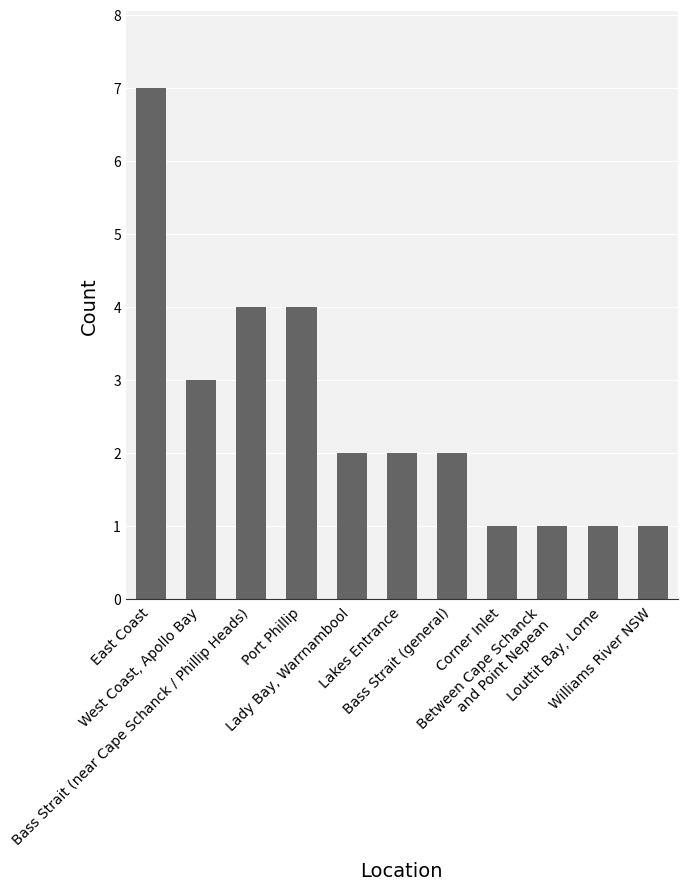

What is the maximum value shown in the chart?

7